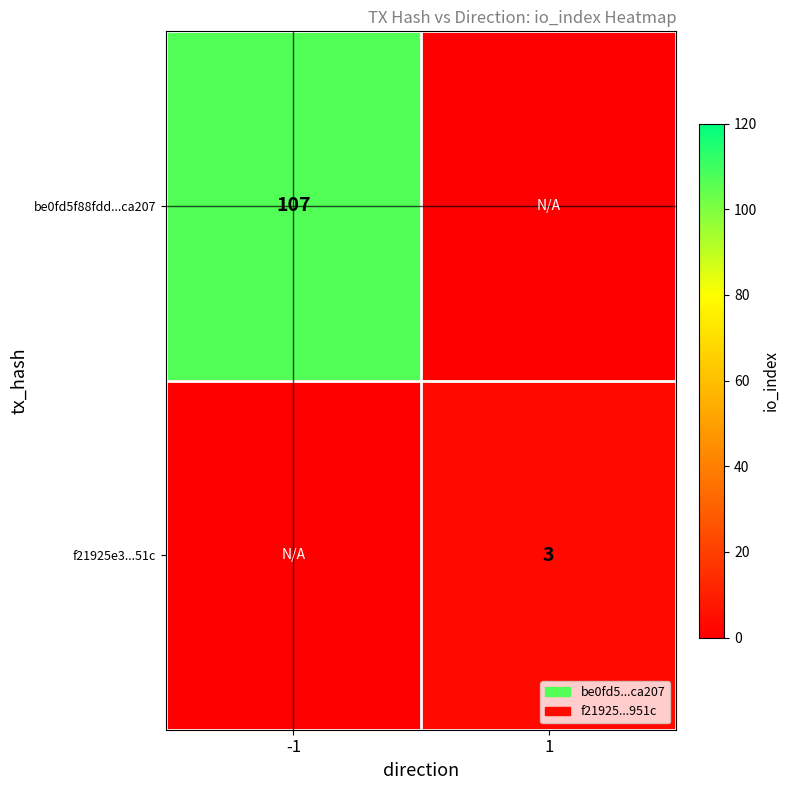

The value of be0fd5f88fdd...ca207 at -1 is 107. True or false?

True